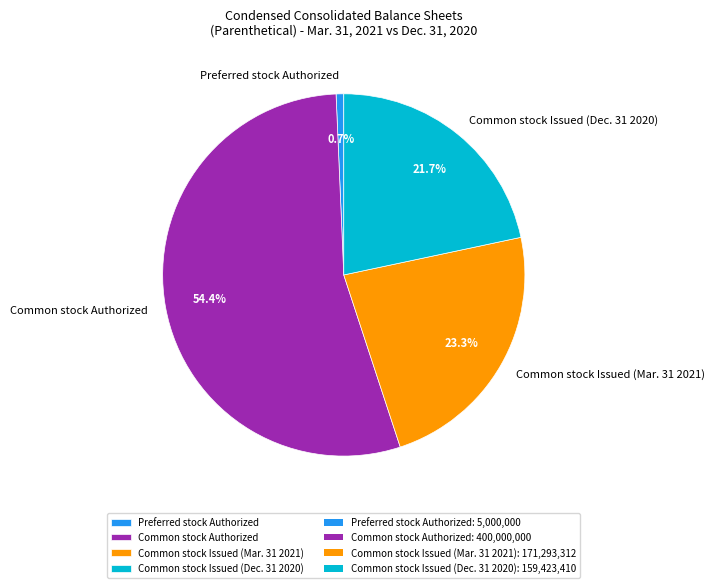

Is the sum of Common stock Issued (Dec. 31 2020) and Preferred stock Authorized greater than half?

No